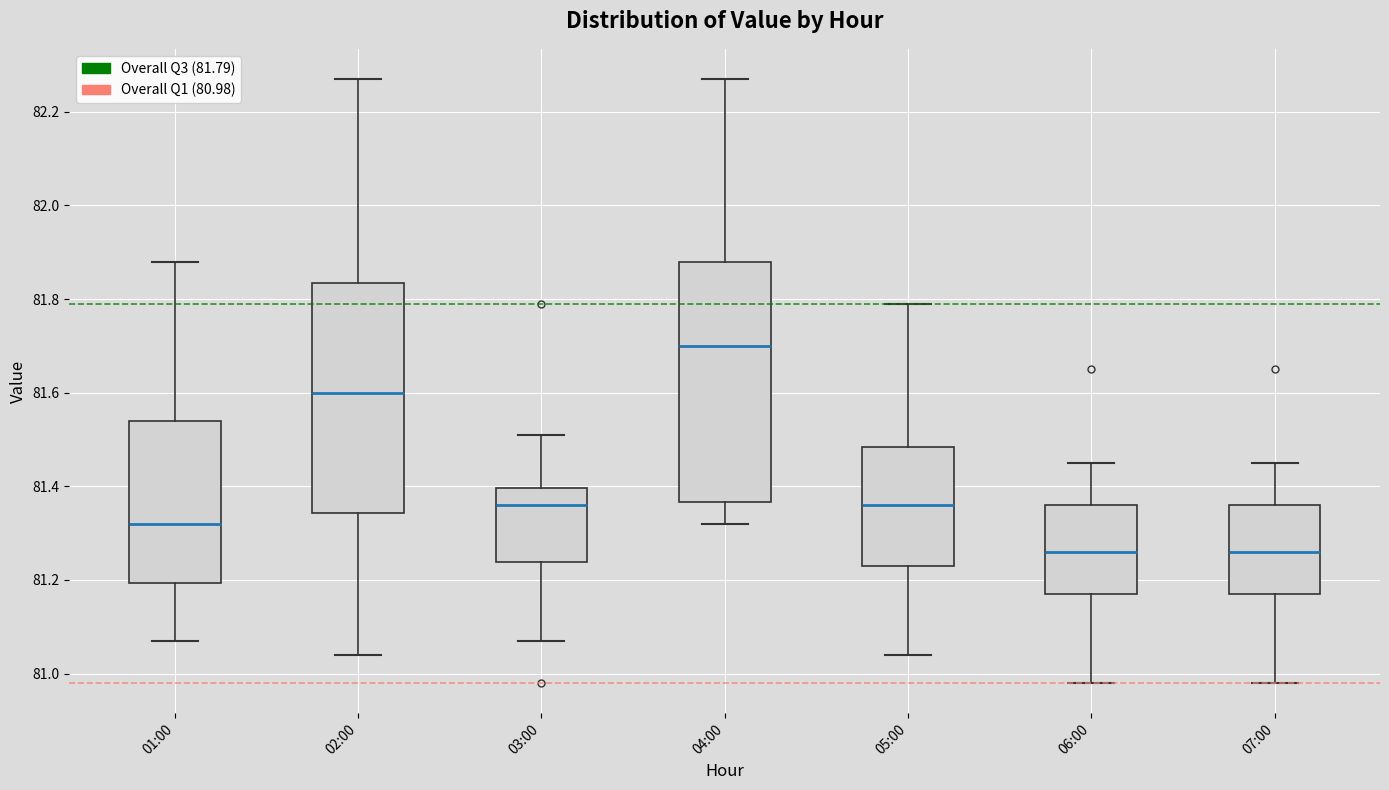

Reading left to right, read every box against the y-axis: the position of its median line, the range the box covers, and the ends of its whiskers. The values are not printed on the chart, so give them approximately, as read against the axis.

01:00: median 81.32, box 81.20 to 81.54, whiskers 81.08 to 81.88
02:00: median 81.60, box 81.34 to 81.84, whiskers 81.04 to 82.28
03:00: median 81.36, box 81.24 to 81.40, whiskers 81.08 to 81.52
04:00: median 81.70, box 81.36 to 81.88, whiskers 81.32 to 82.28
05:00: median 81.36, box 81.24 to 81.48, whiskers 81.04 to 81.80
06:00: median 81.26, box 81.18 to 81.36, whiskers 80.98 to 81.46
07:00: median 81.26, box 81.18 to 81.36, whiskers 80.98 to 81.46